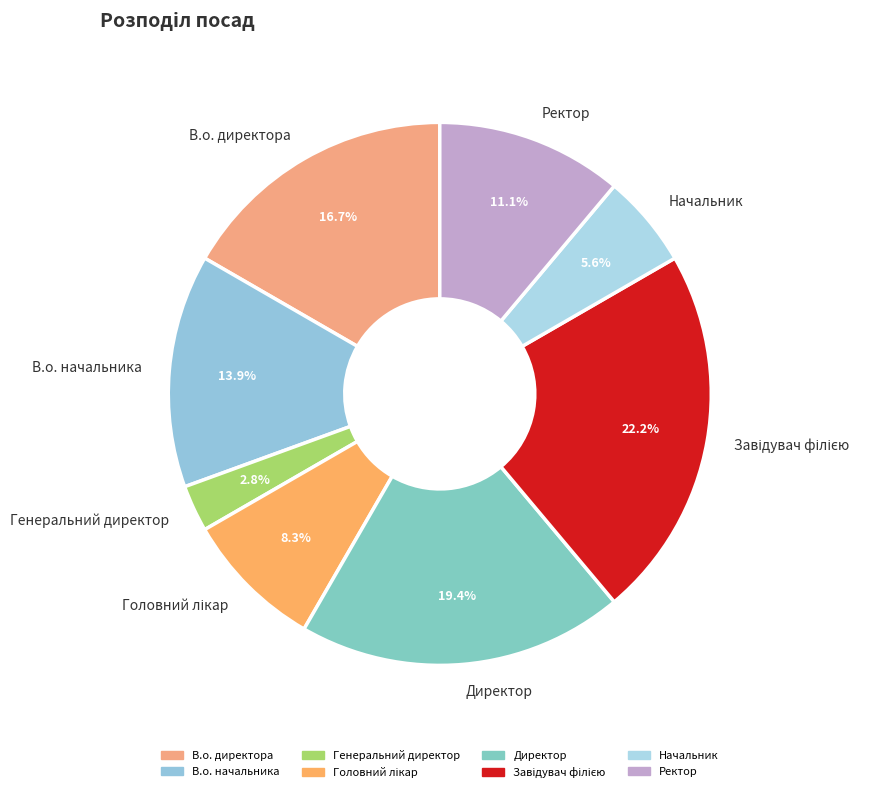

Which category has the smallest portion of the pie?

Генеральний директор